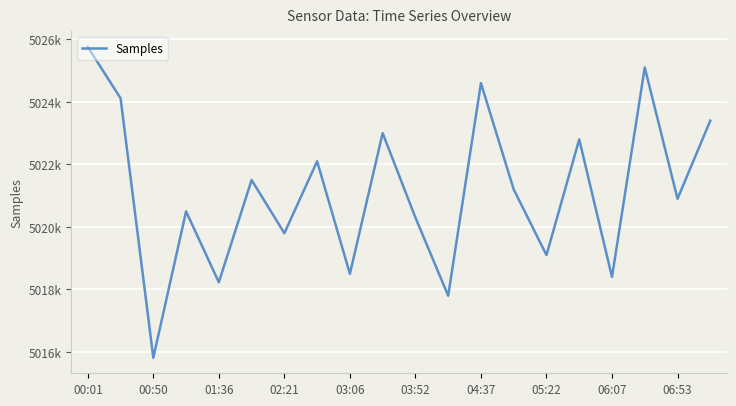

Does the chart have visible grid lines?

Yes